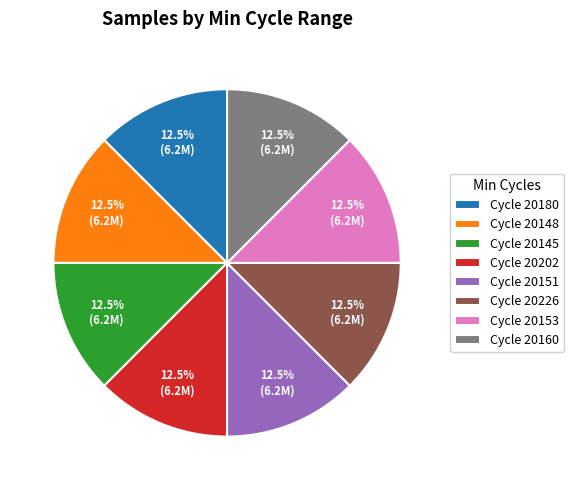

Is there any slice that represents more than half of the pie?

No